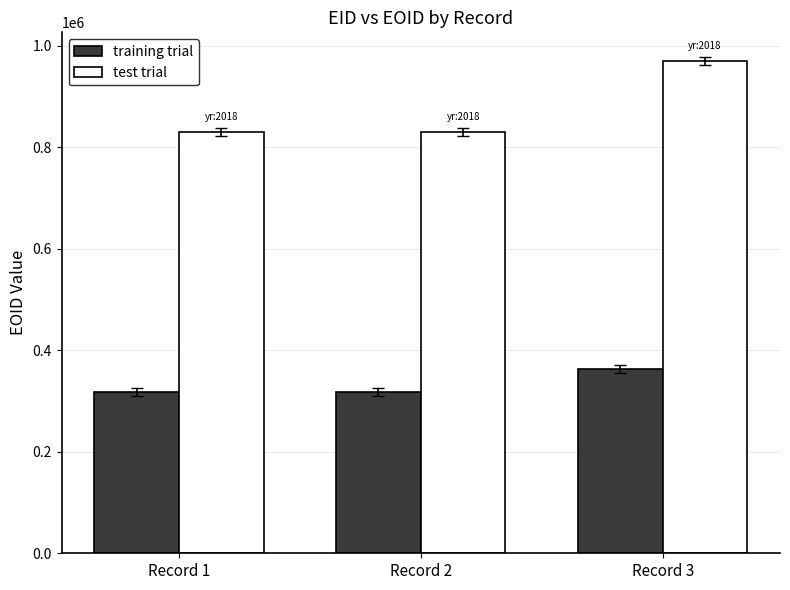

What is the total value across all series at Record 1?

1146623